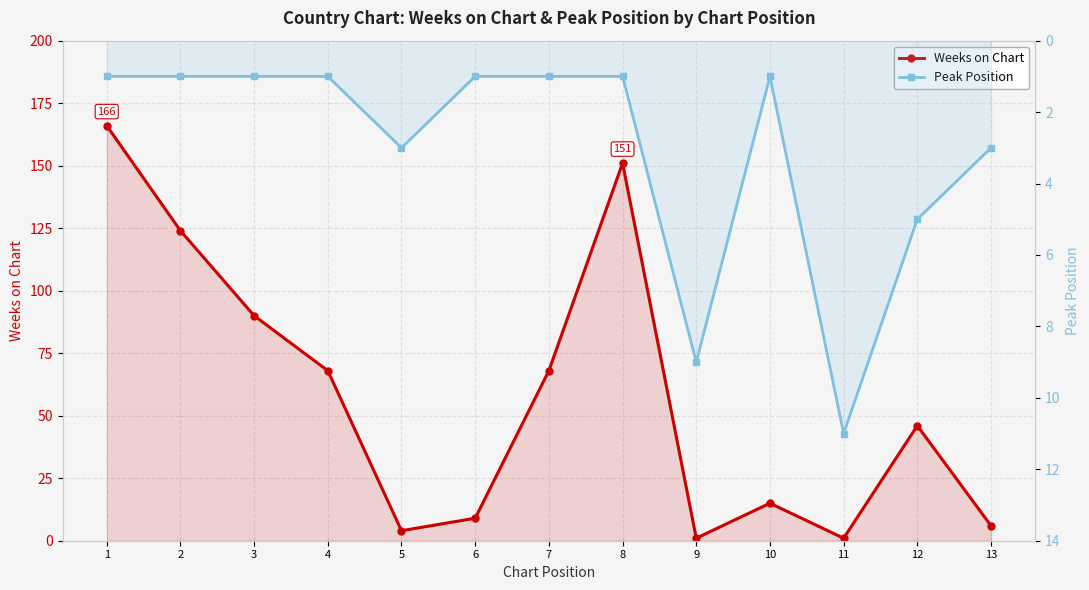

What is the value of the Peak Position point at the 5th from the left?

3